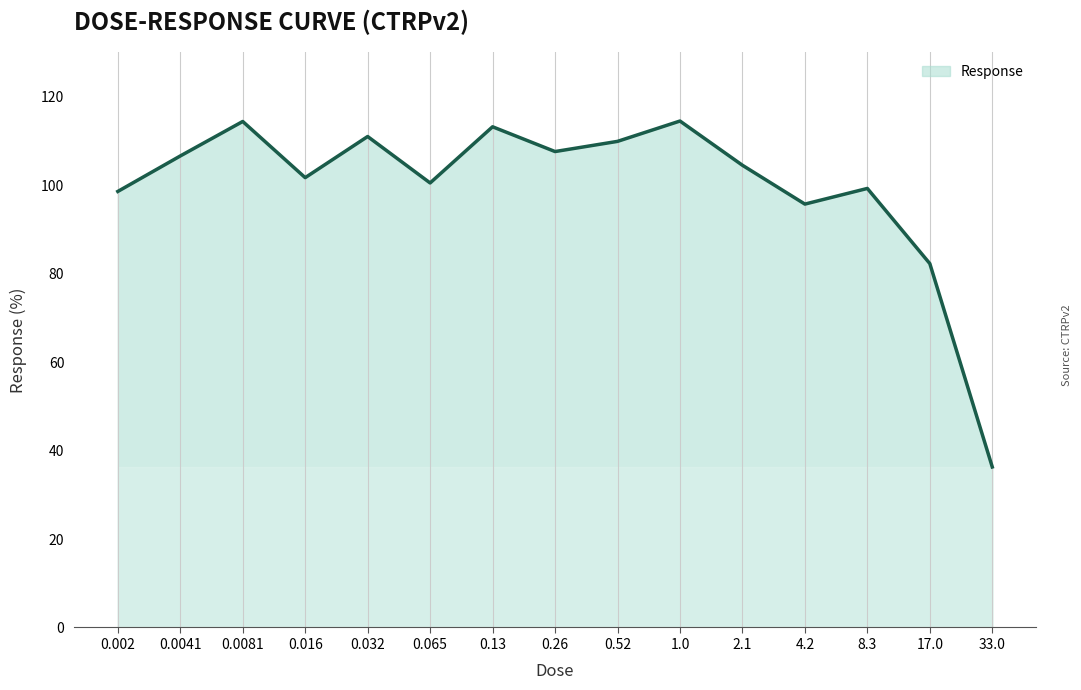

Read the value at 4.2.

95.7